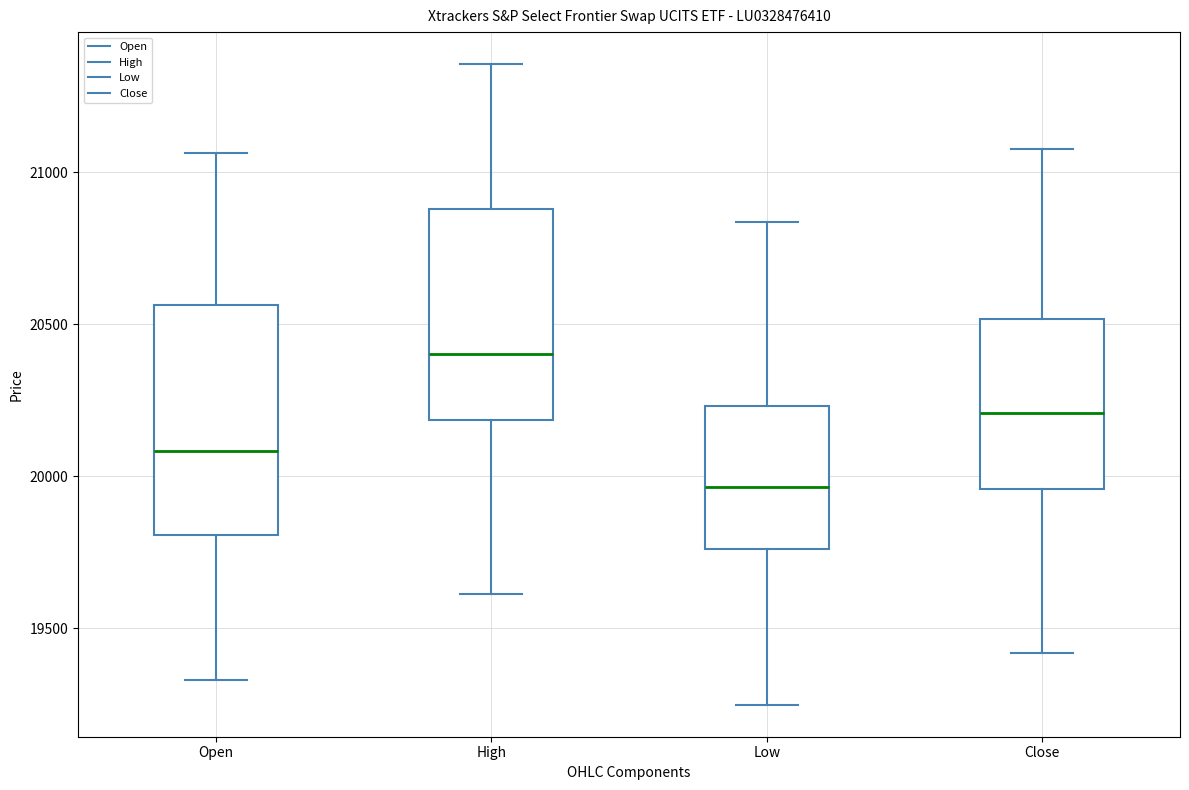

Reading left to right, transcribe this box plot: for each box, give where its median line is, the range the box spans, and where its two whiskers end, as read against the y-axis. The values are not printed on the chart, so give them approximately, as read against the axis.

Open: median 20100, box 19800 to 20550, whiskers 19350 to 21050
High: median 20400, box 20200 to 20900, whiskers 19600 to 21350
Low: median 19950, box 19750 to 20250, whiskers 19250 to 20850
Close: median 20200, box 19950 to 20500, whiskers 19400 to 21100